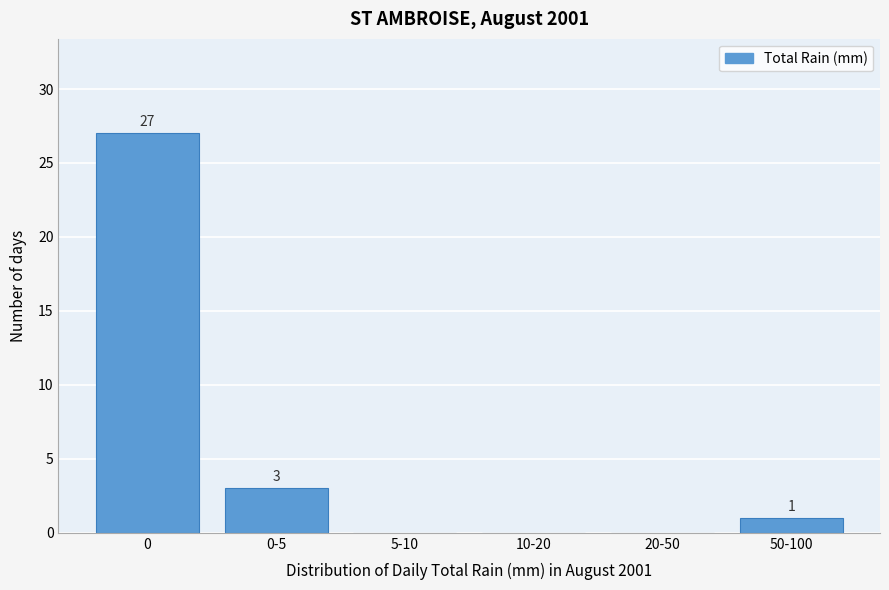

Reading left to right, transcribe all the data shown in this chart.

0=27	0-5=3	5-10=0	10-20=0	20-50=0	50-100=1